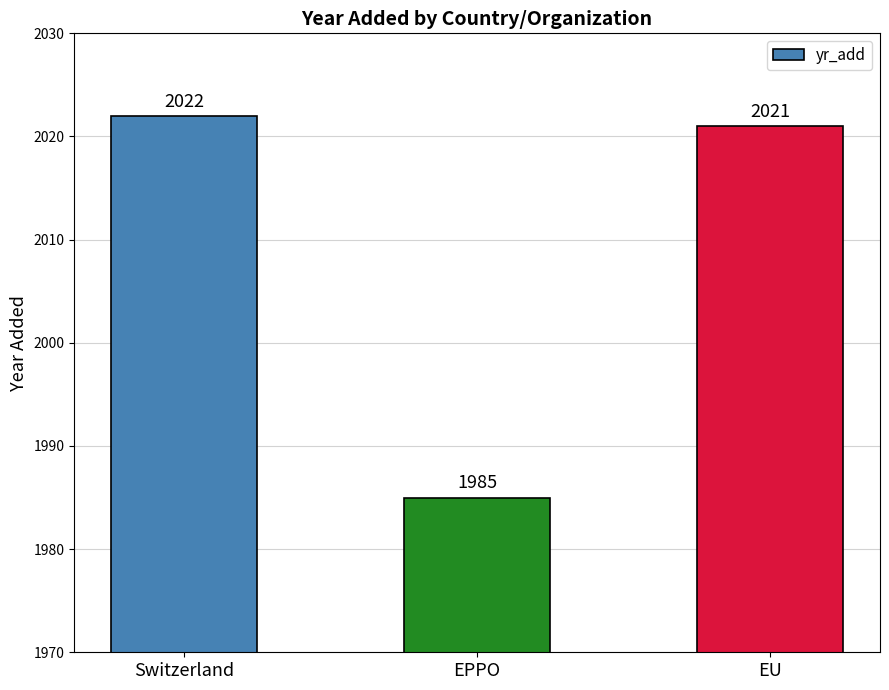

Where is the data nearest to the value 2003?

EPPO